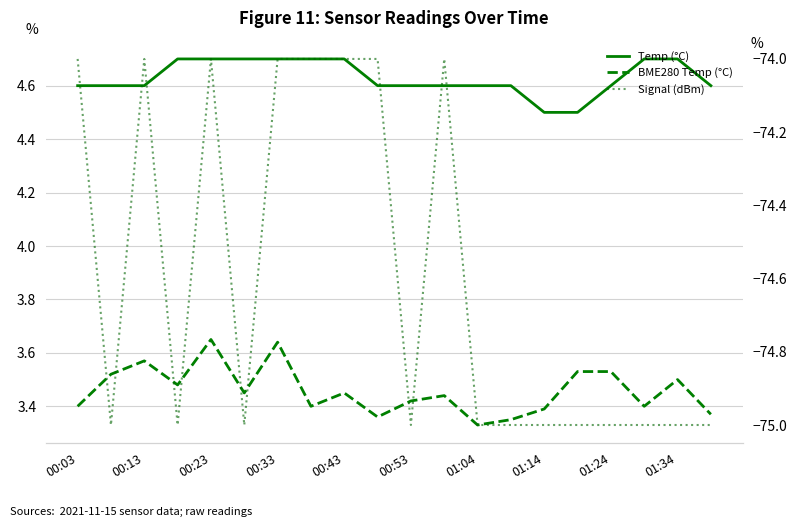

What are all the series names shown in the legend?

Temp (°C), BME280 Temp (°C), Signal (dBm)